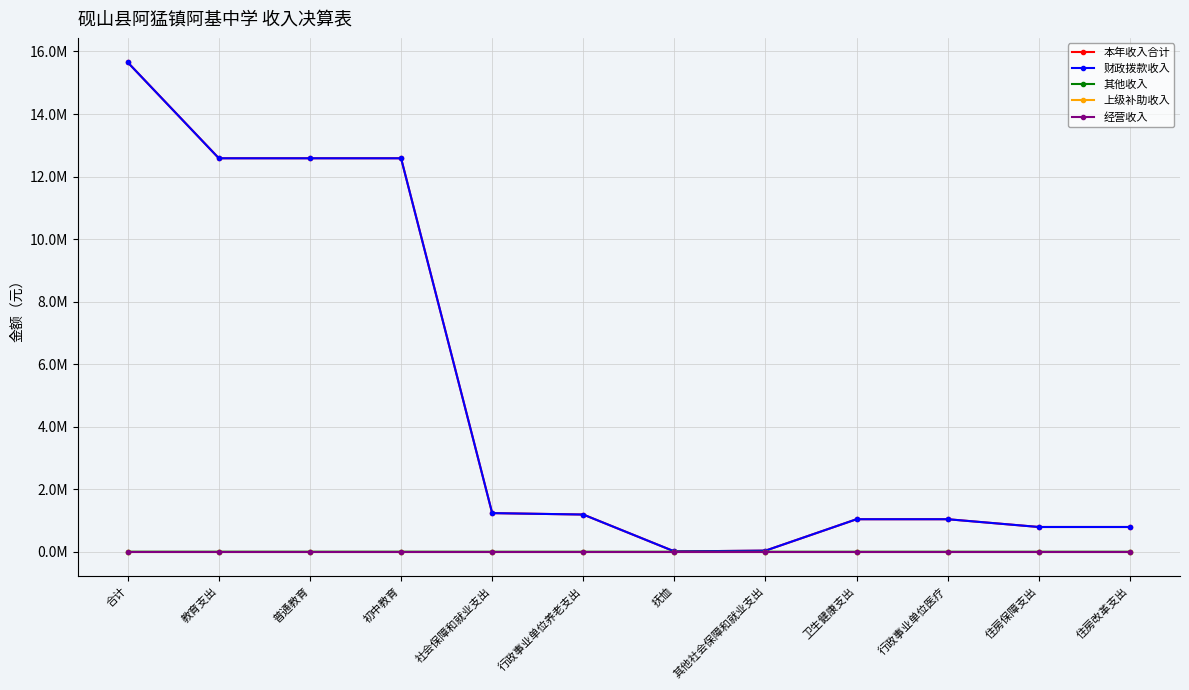

Is the value of 上级补助收入 at 教育支出 greater than the value of 经营收入 at 住房改革支出?

No